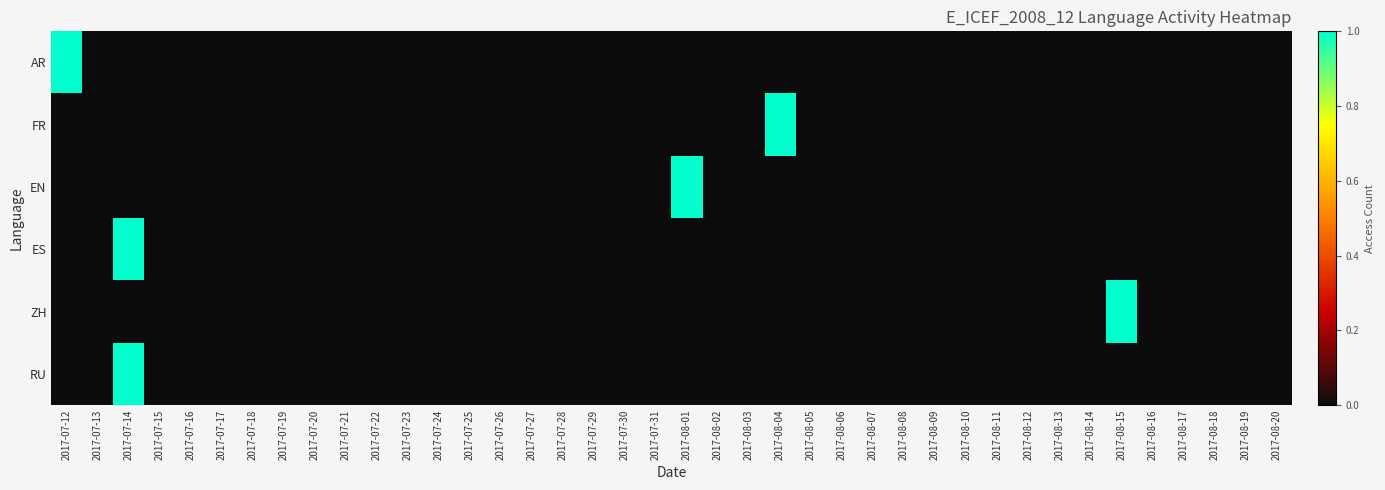

Which has a higher value, 2017-08-04 or 2017-08-20?

2017-08-04